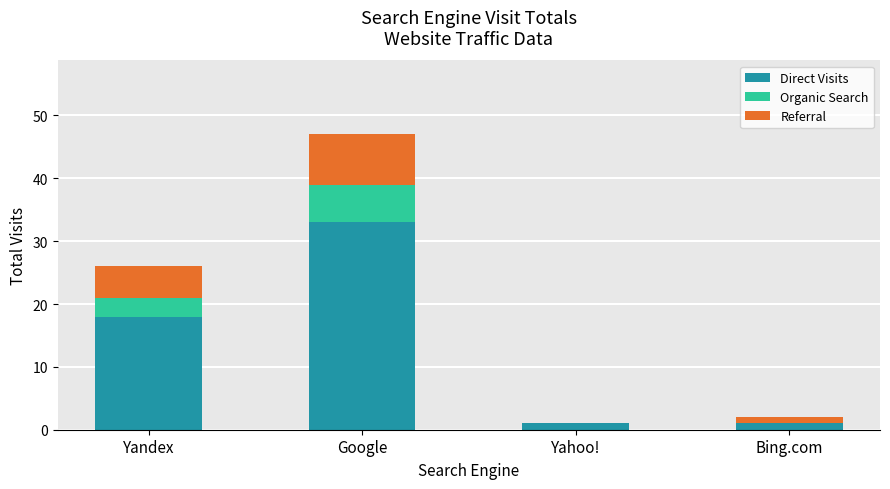

At which label is Direct Visits closest to 17?

Yandex